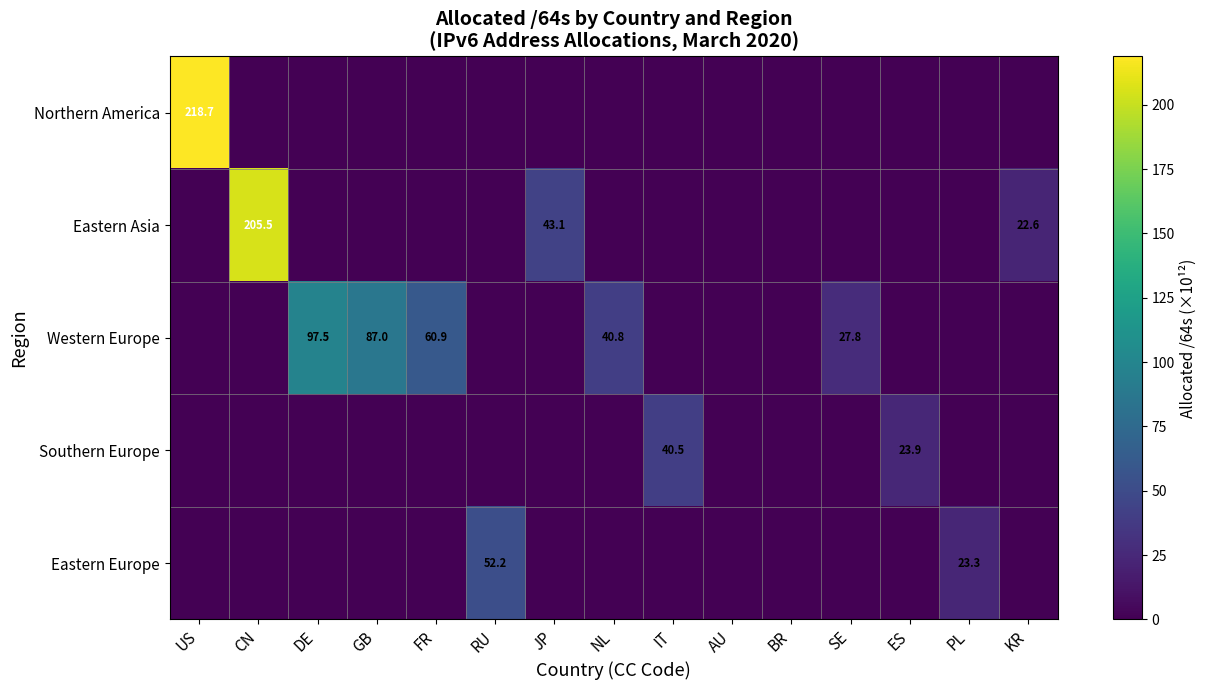

The Eastern Asia series shows 43.1 at JP. True or false?

True